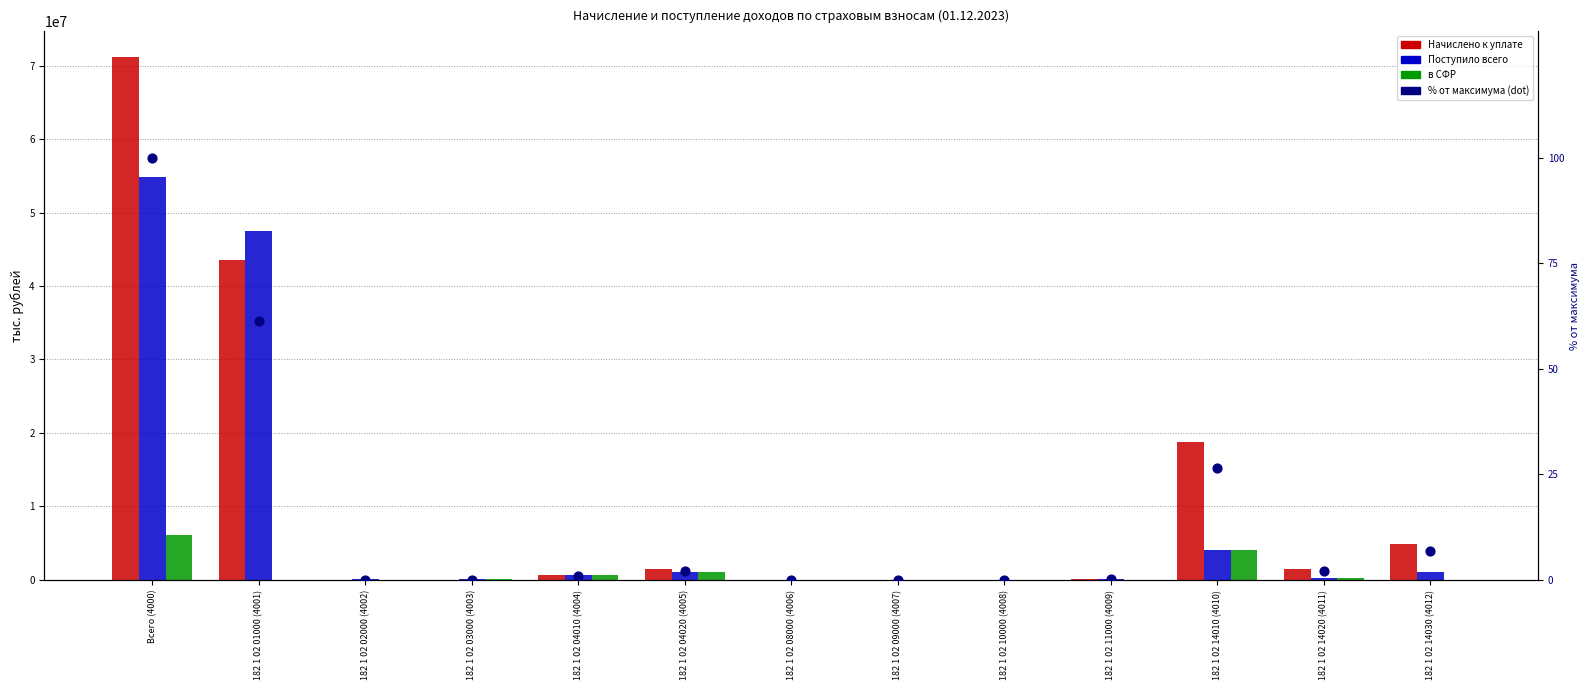

Which series reaches the minimum Y coordinate?

Начислено к уплате